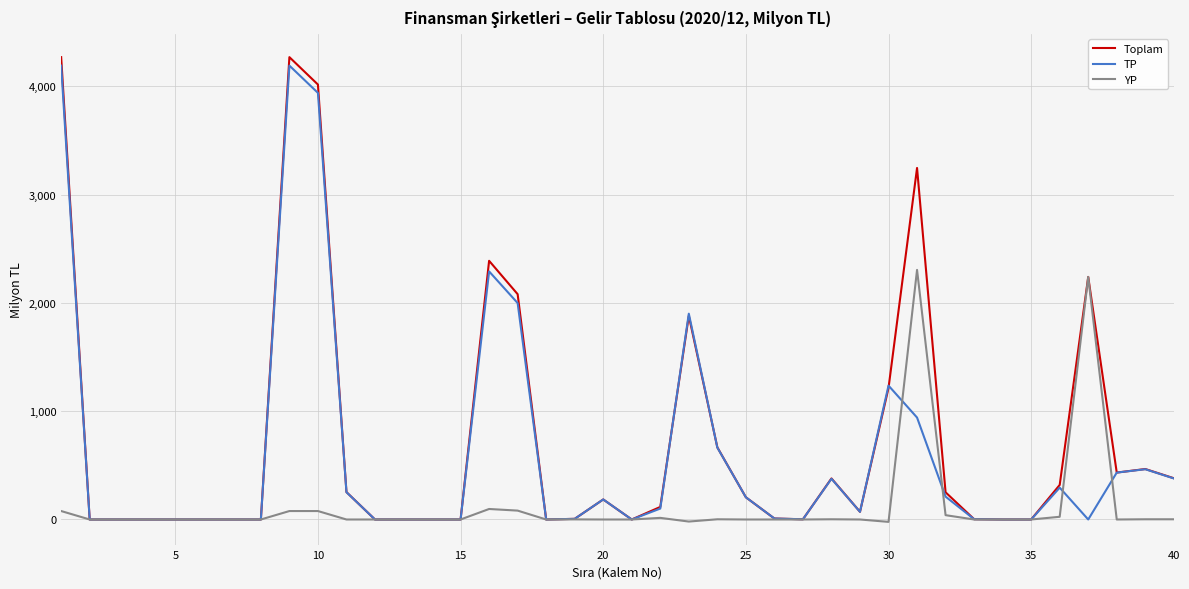

List the series in order of their overall mean, highest first.

Toplam, TP, YP